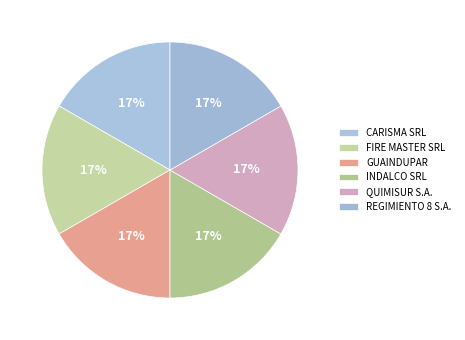

Is the sum of QUIMISUR S.A. and REGIMIENTO 8 S.A. greater than half?

No